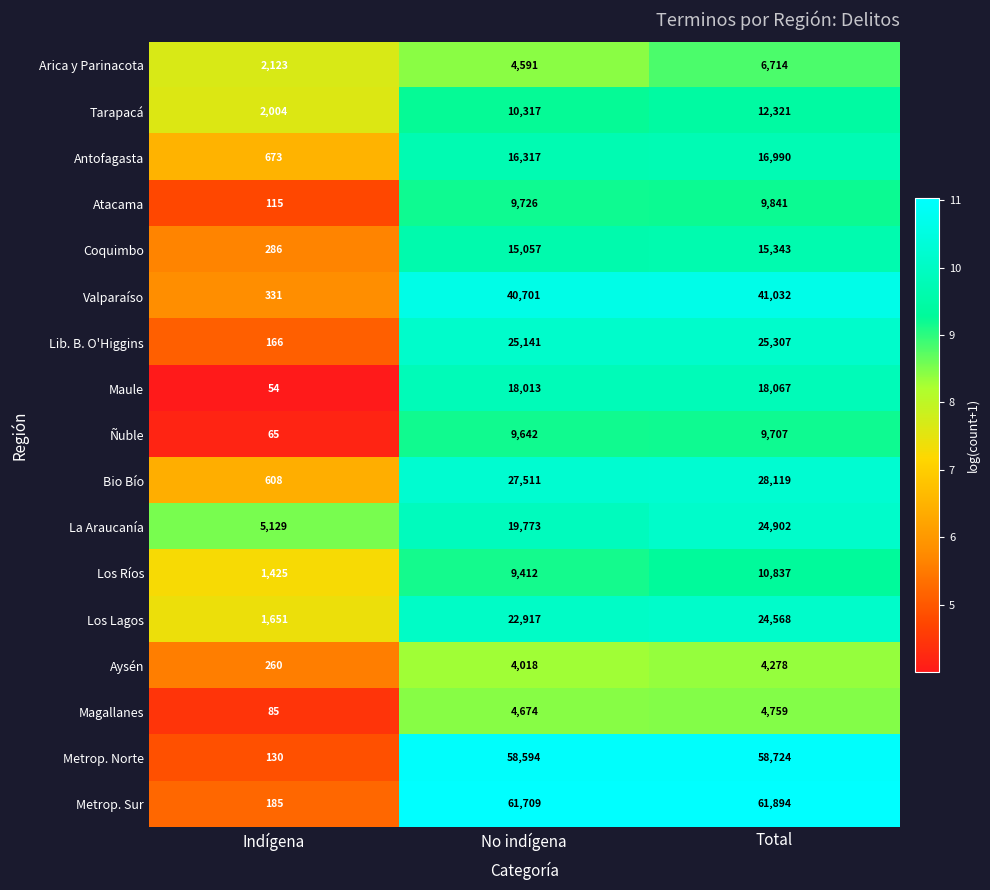

Where is Arica y Parinacota nearest to the value 4418?

No indígena